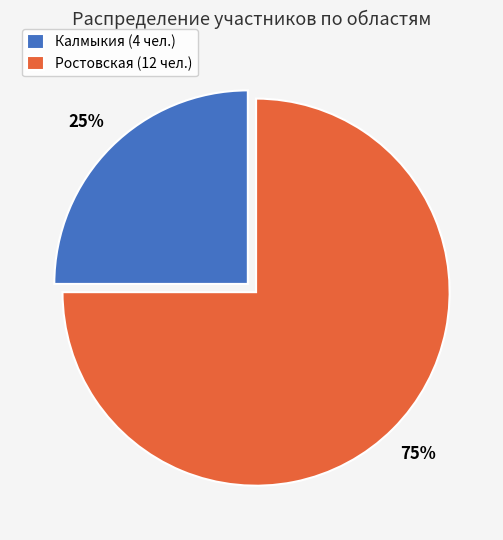

What is the largest slice in the pie chart?

Ростовская